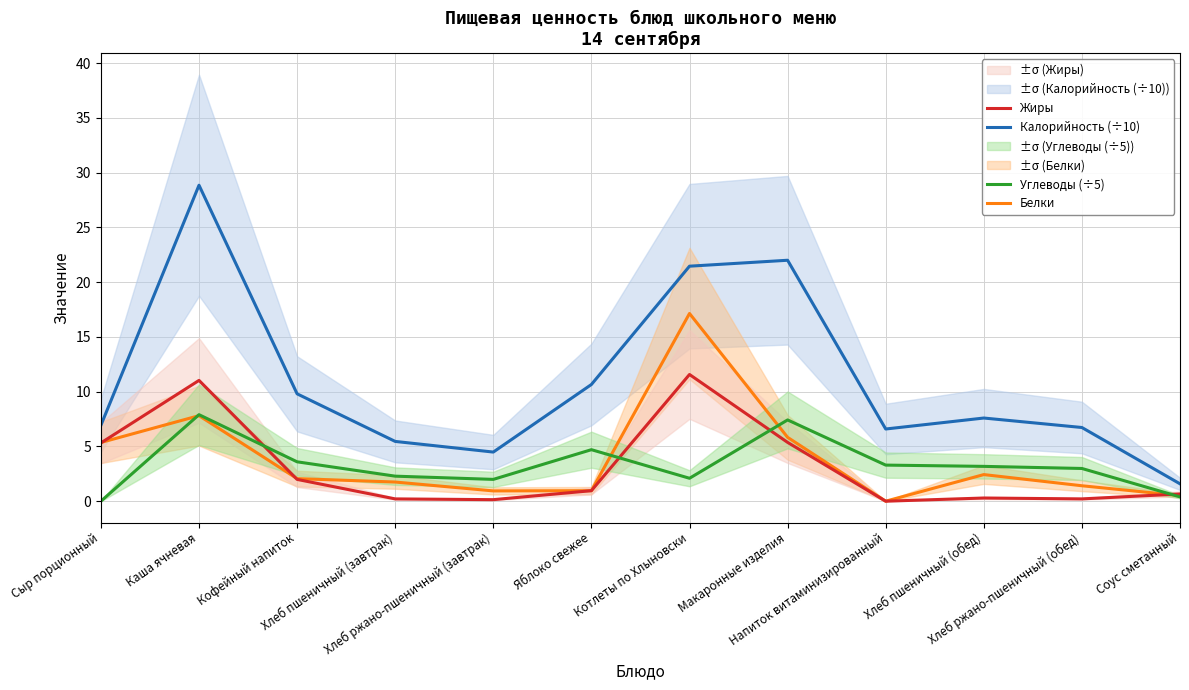

What is the total value across all series at Хлеб ржано-пшеничный (обед)?

11.3